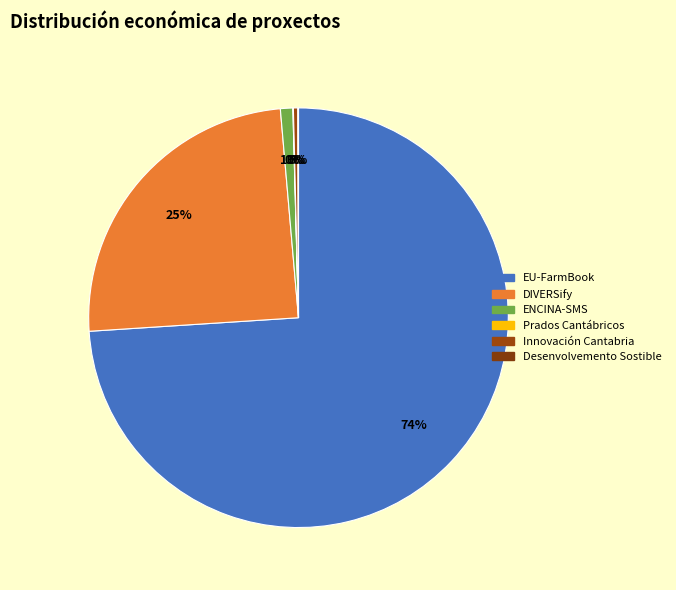

To the nearest percent, what is the combined percentage of EU-FarmBook and Innovación Cantabria?

74%